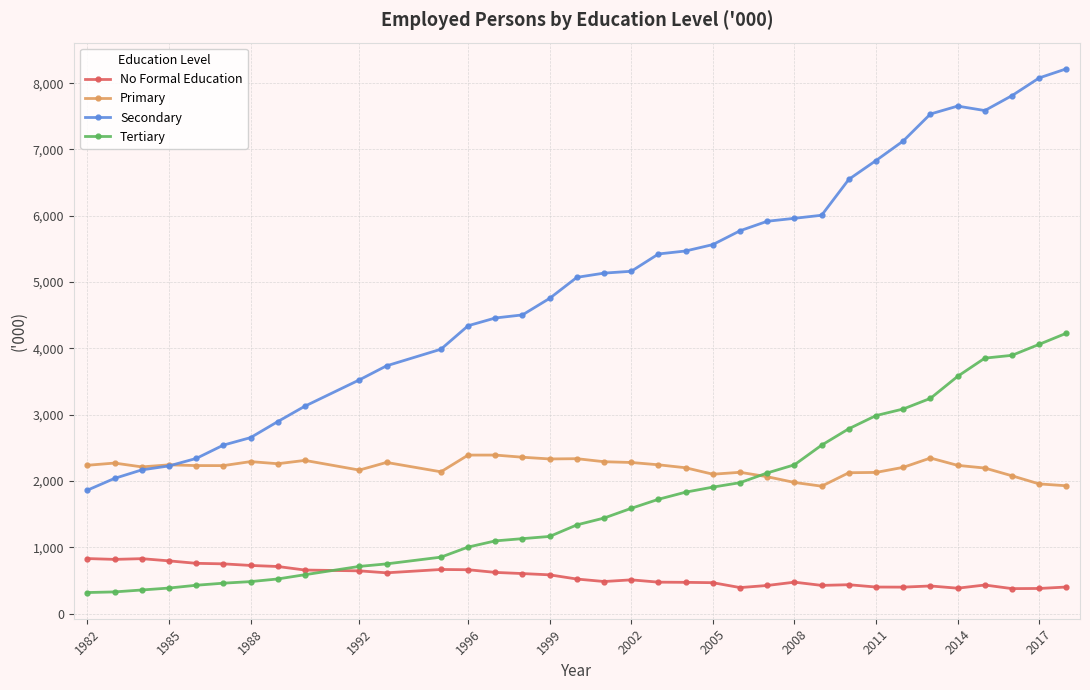

Which series has the largest range (max minus min)?

Secondary